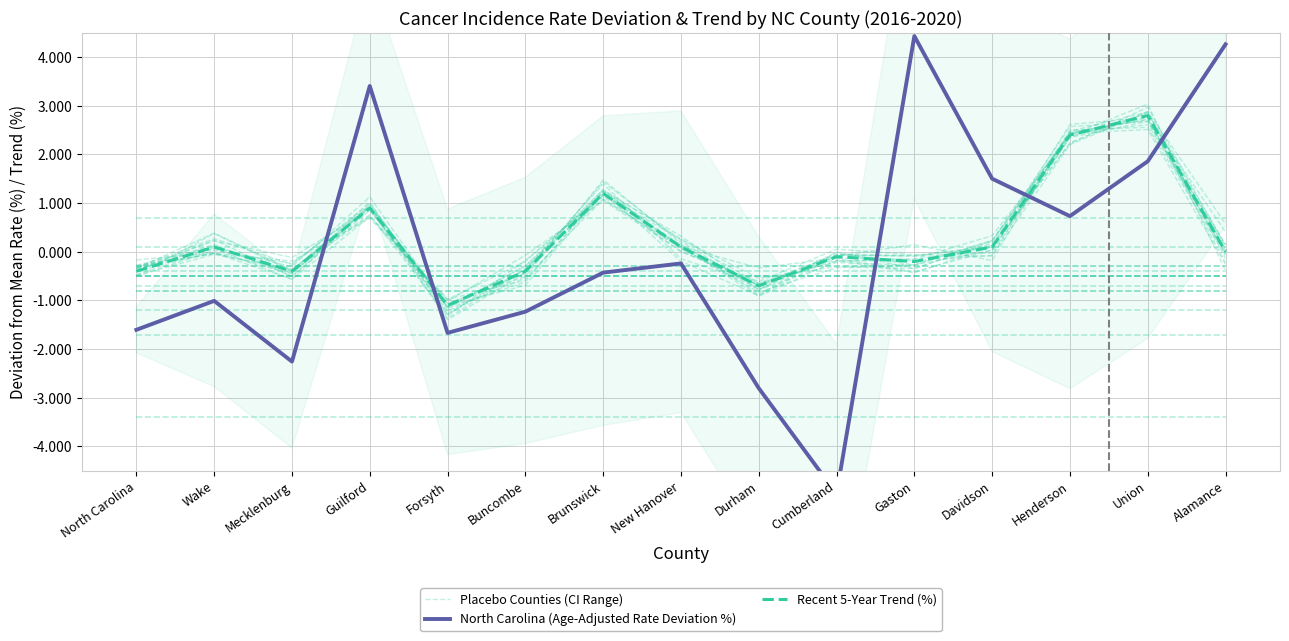

What is the highest value of the North Carolina (Age-Adjusted Rate Deviation %) series?

4.4